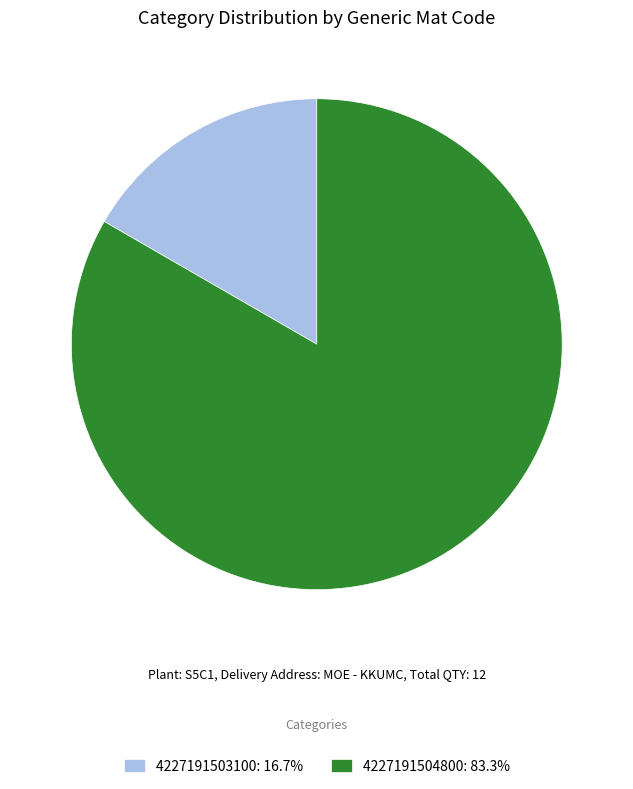

Count the number of slices in the pie.

2